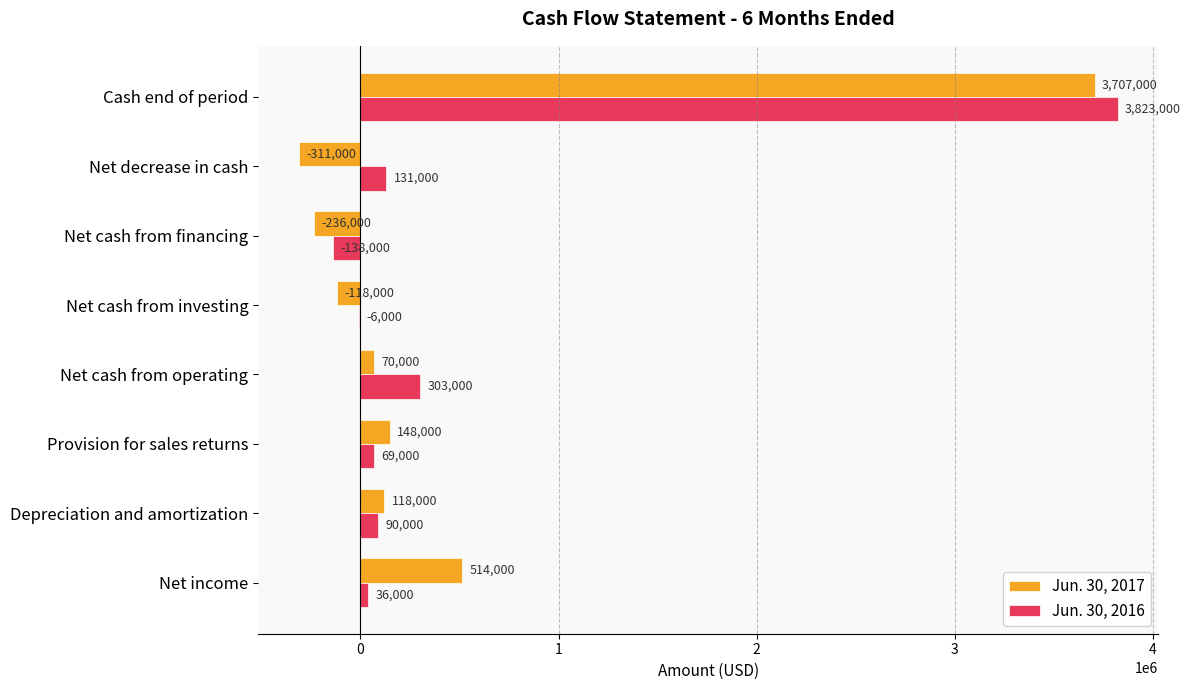

The Jun. 30, 2017 series shows -236000 at Net cash from financing. True or false?

True